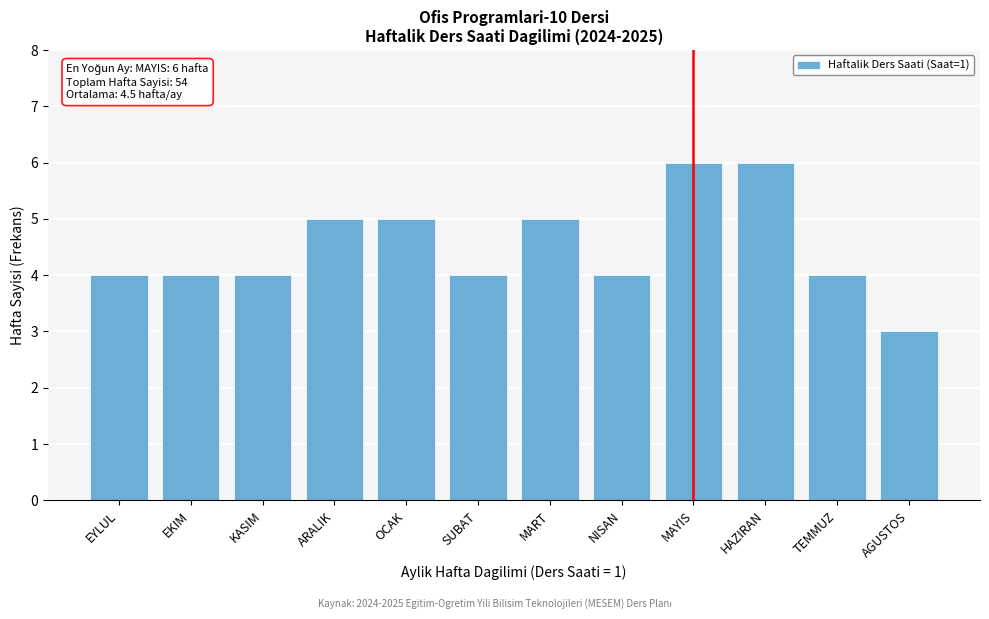

Reading left to right, transcribe all the data shown in this chart.

4	4	4	5	5	4	5	4	6	6	4	3